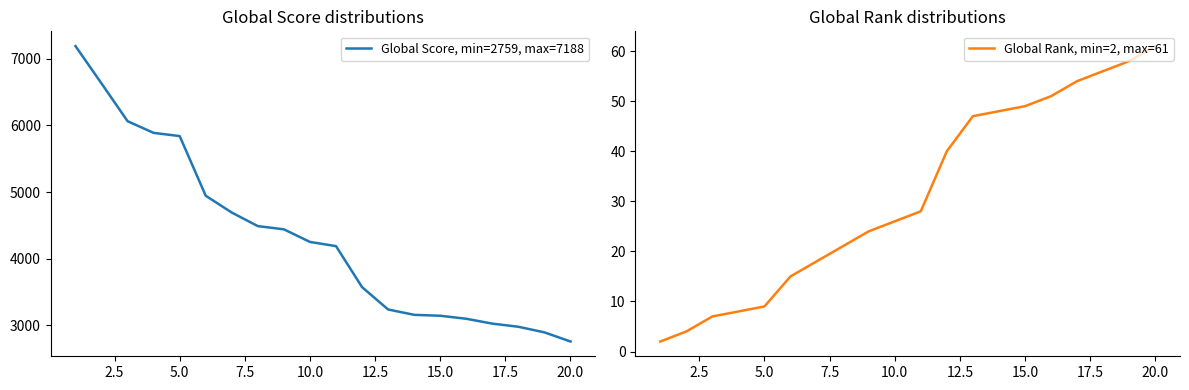

What is the minimum value shown in the chart?

2